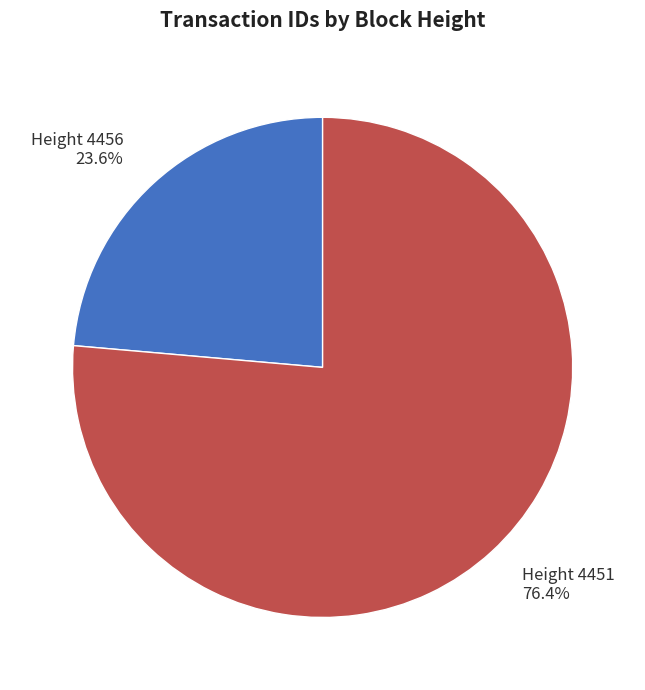

Is there any slice that represents more than half of the pie?

Yes